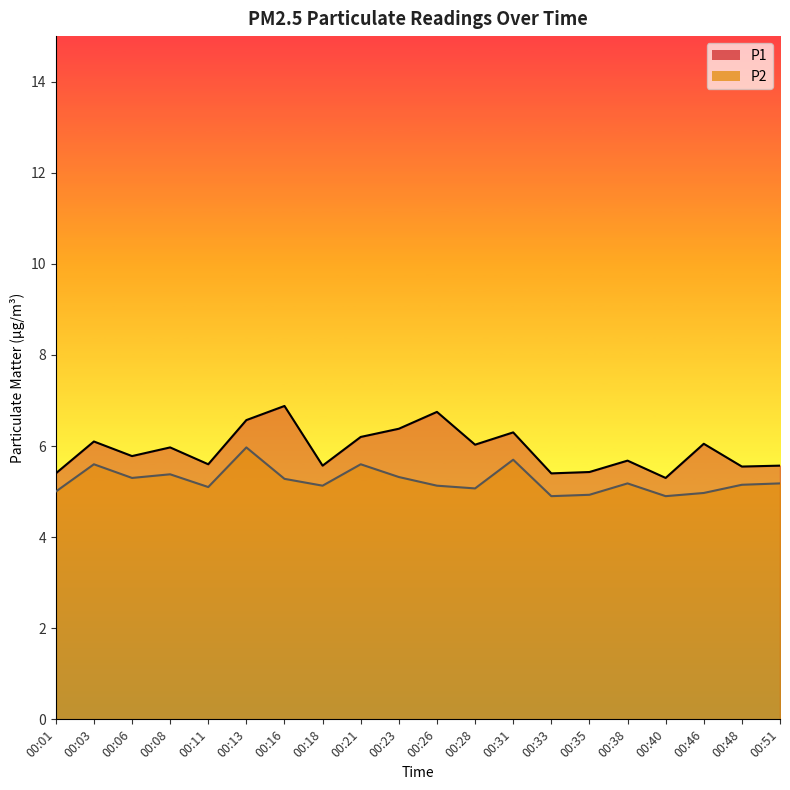

The P1 series shows 6.0 at 00:46. True or false?

True